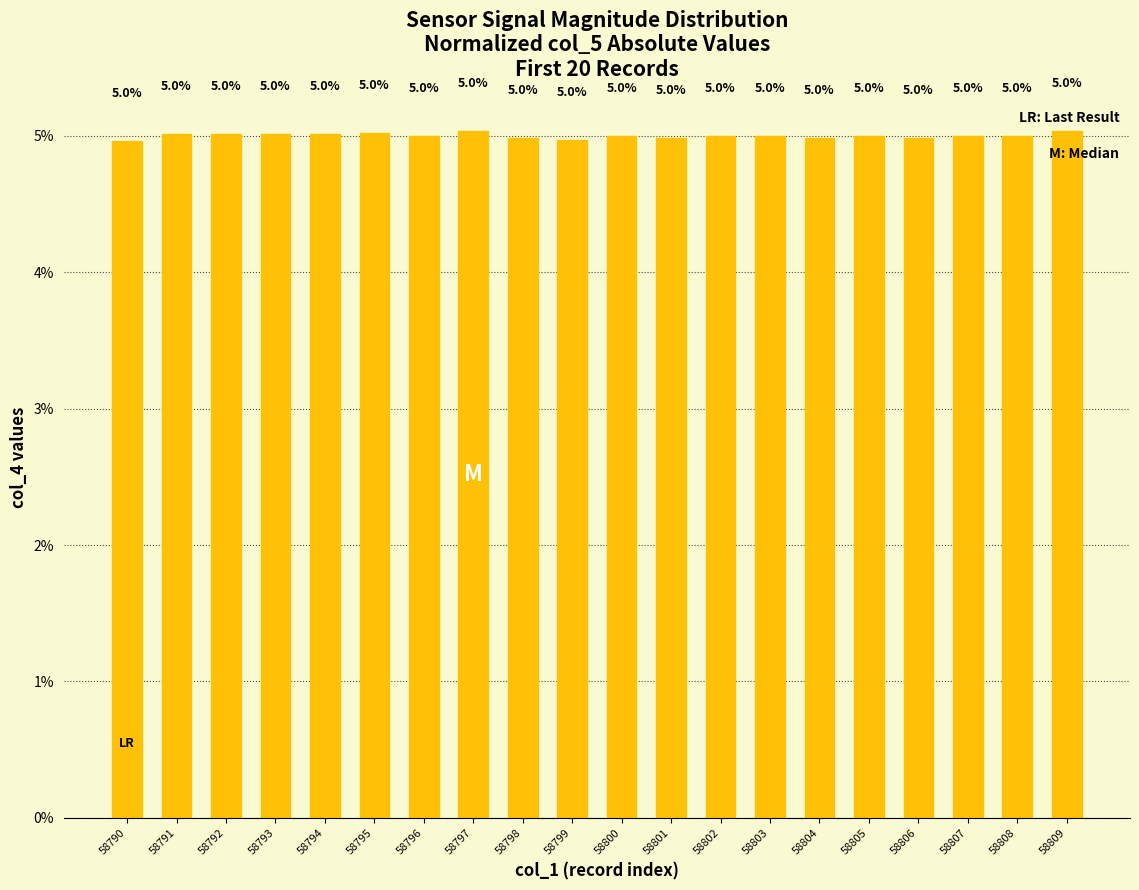

Reading left to right, extract all data points from this chart.

5.0	5.0	5.0	5.0	5.0	5.0	5.0	5.0	5.0	5.0	5.0	5.0	5.0	5.0	5.0	5.0	5.0	5.0	5.0	5.0